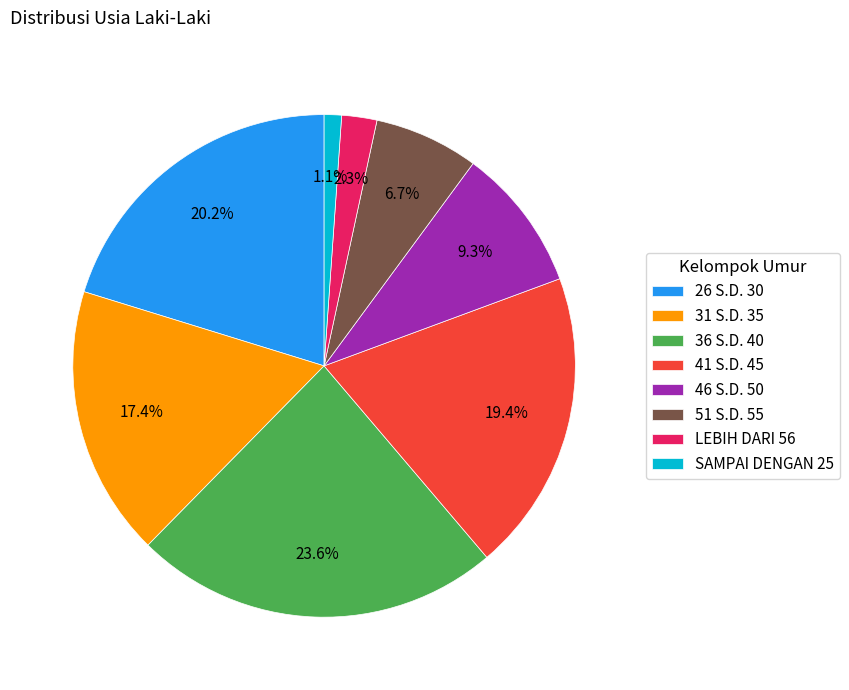

Is it true that 46 S.D. 50 is 9% of the pie?

True